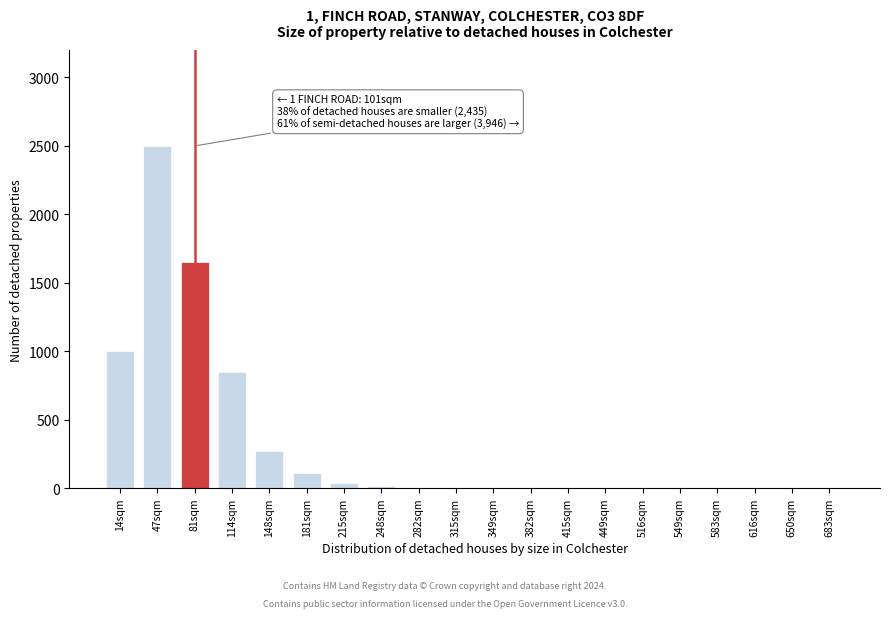

At which label is the value closest to 1250?

14sqm